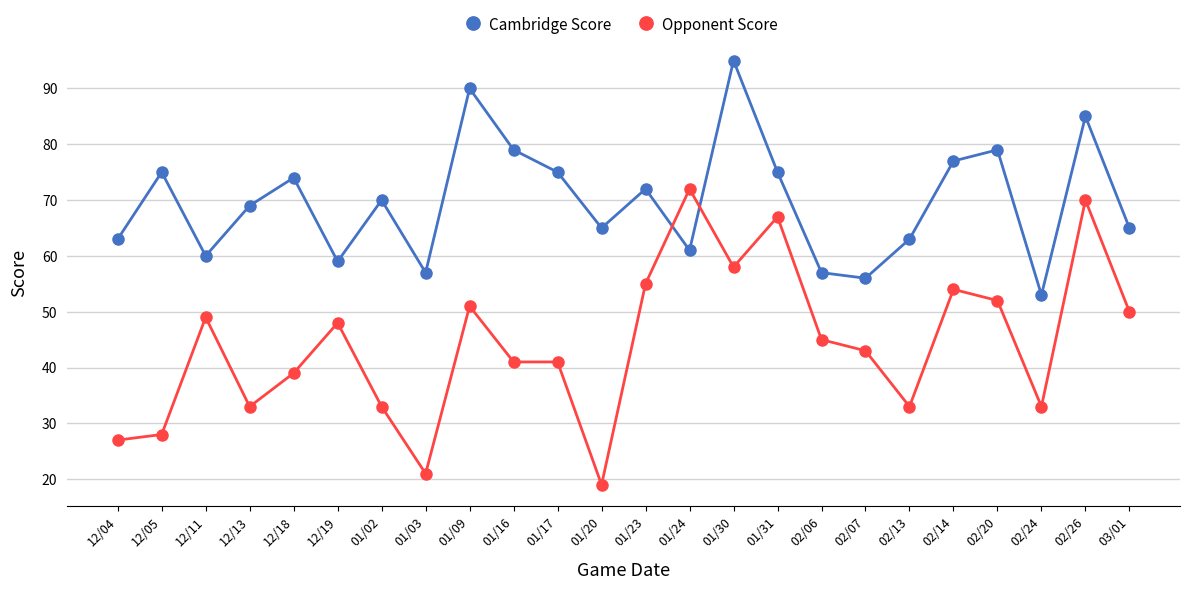

How many times do Opponent Score and Cambridge Score cross each other?

2